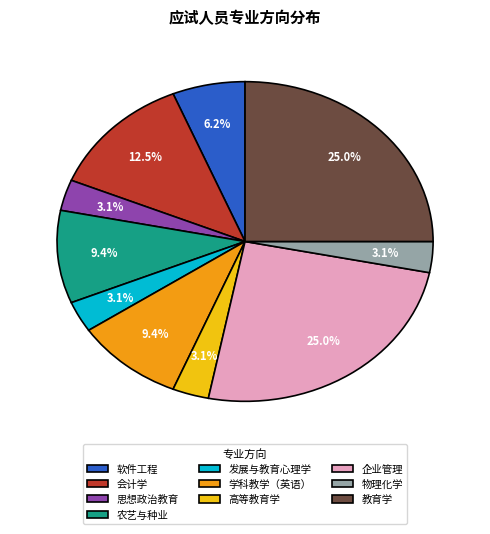

The 会计学 slice represents 27% of the pie. True or false?

False